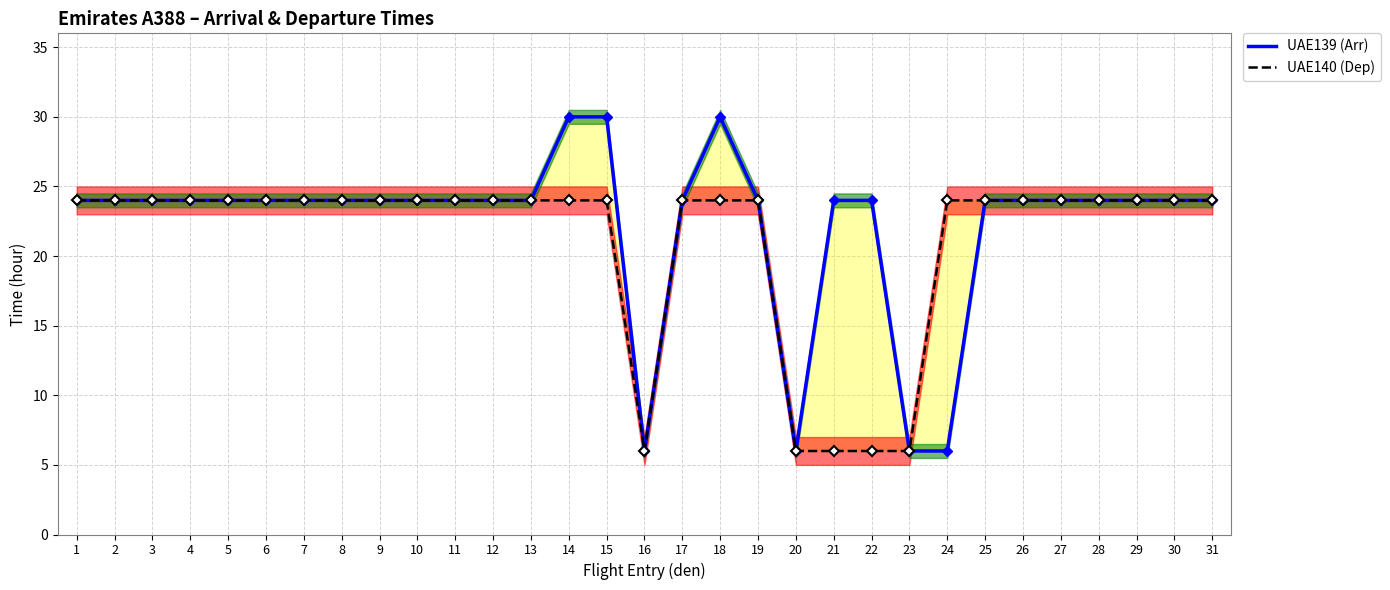

At which category does UAE139 (Arr) reach its first local peak?

18